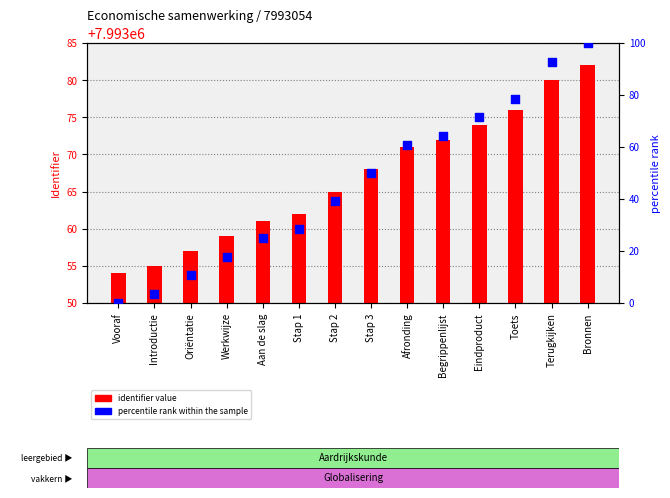

At which category is the sum across all series the highest?

Bronnen